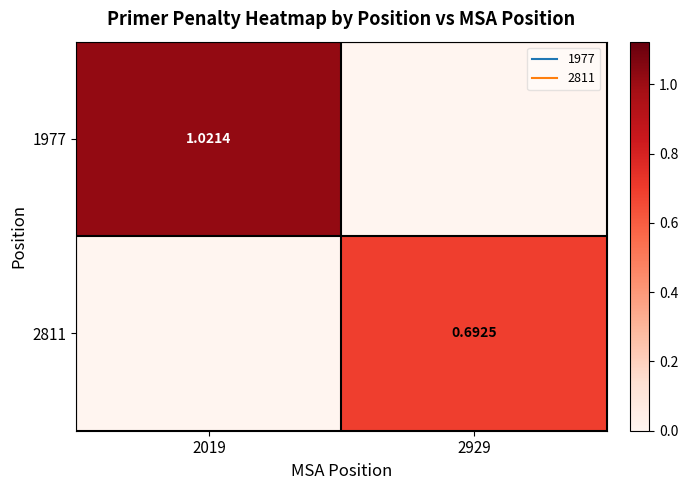

How many values in the 2811 series exceed 0?

1